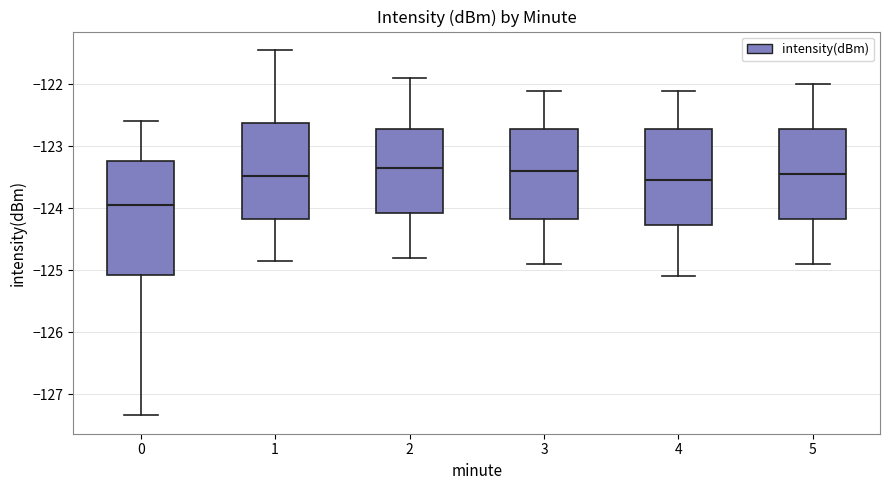

Where is the upper edge of the box at x = 0 on the y-axis? The values are not printed on the chart, so give them approximately, as read against the axis.

-123.2